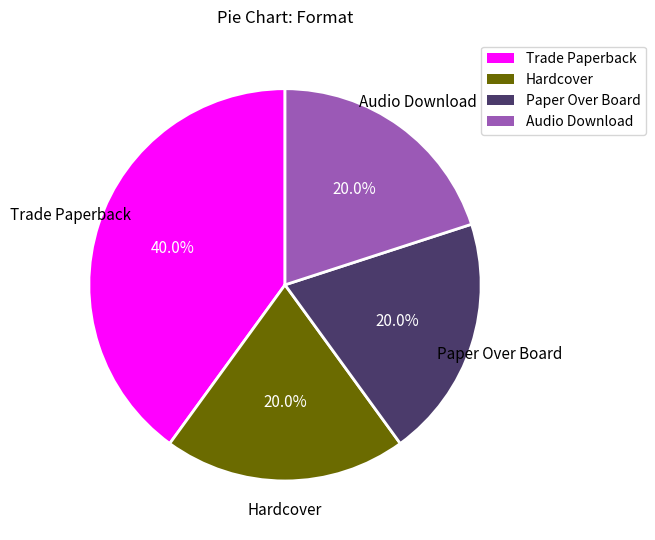

Count the number of slices in the pie.

4